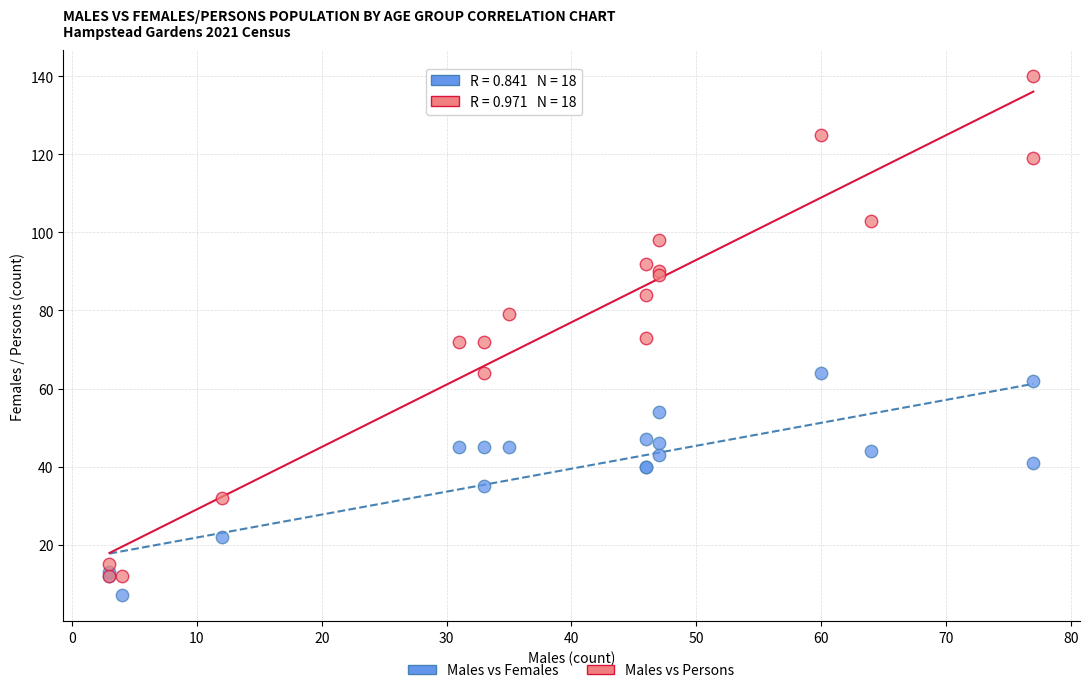

Which series has the largest Y range (max minus min)?

Males vs Persons